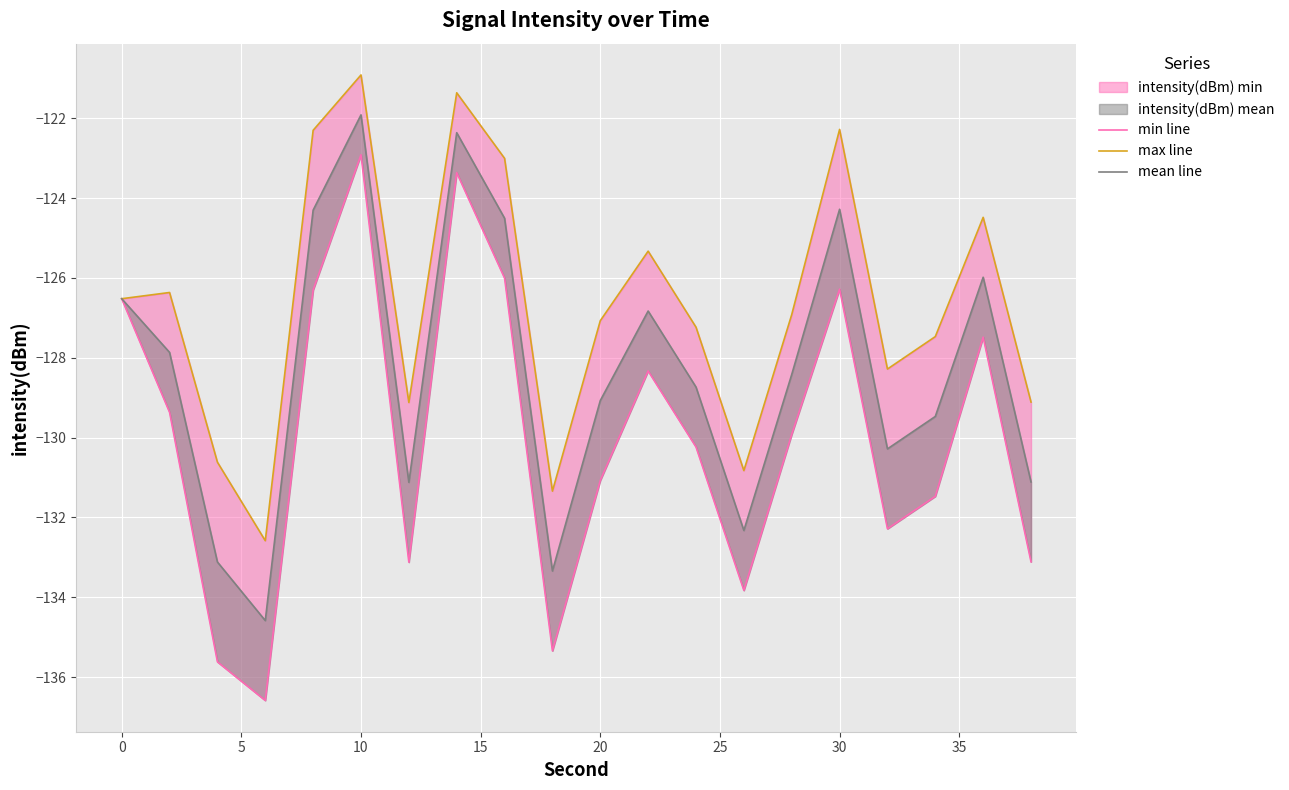

Which series has the largest range (max minus min)?

min line